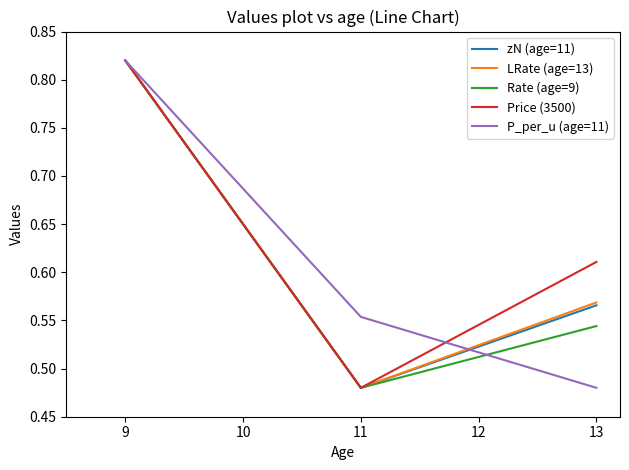

Where is LRate (age=13) nearest to the value 0?

11